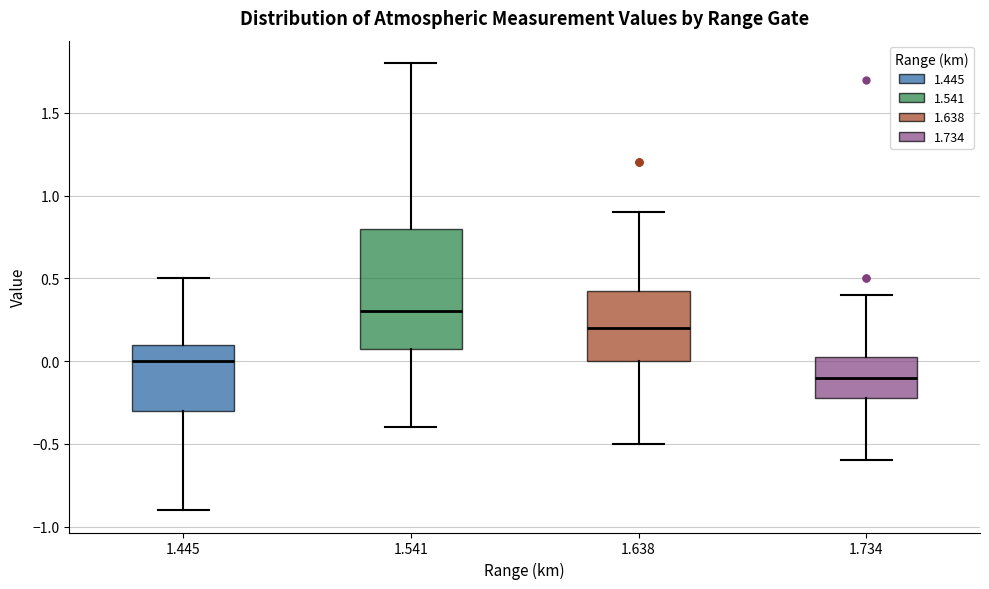

Where does the lower whisker of the box at x = 1.445 end on the y-axis? The values are not printed on the chart, so give them approximately, as read against the axis.

-0.90